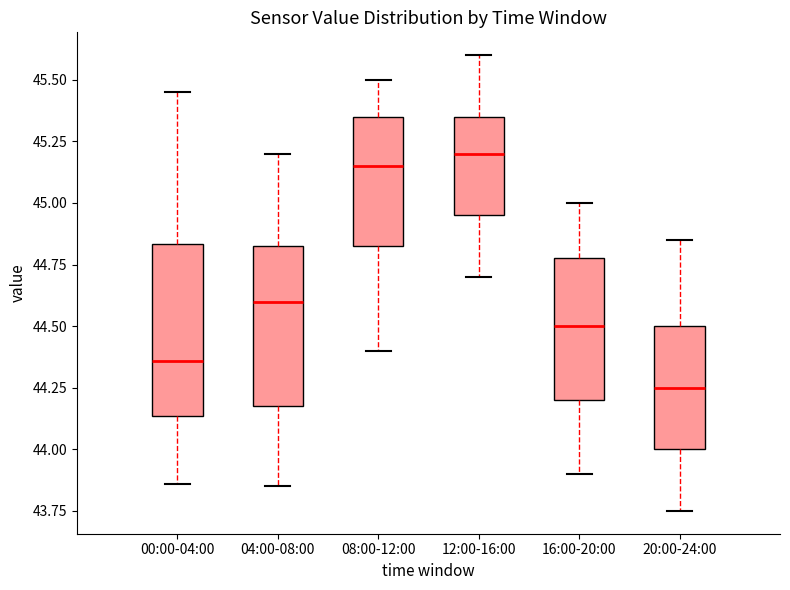

Where does the upper whisker of the box for 04:00-08:00 end on the y-axis? The values are not printed on the chart, so give them approximately, as read against the axis.

45.20